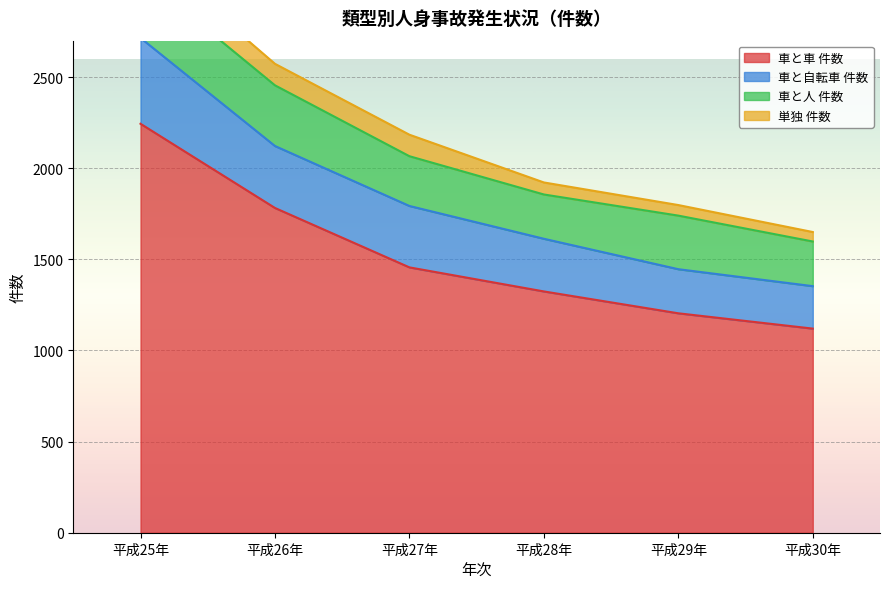

Between 平成26年 and 平成30年, which series saw the biggest shift?

車と車 件数